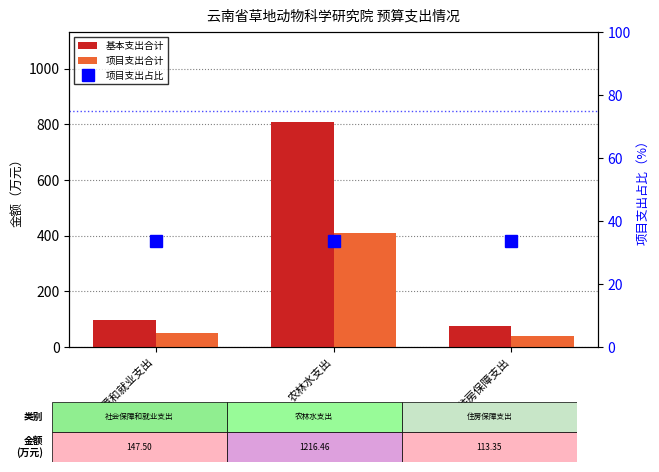

Which label corresponds to the largest value in the chart?

农林水支出